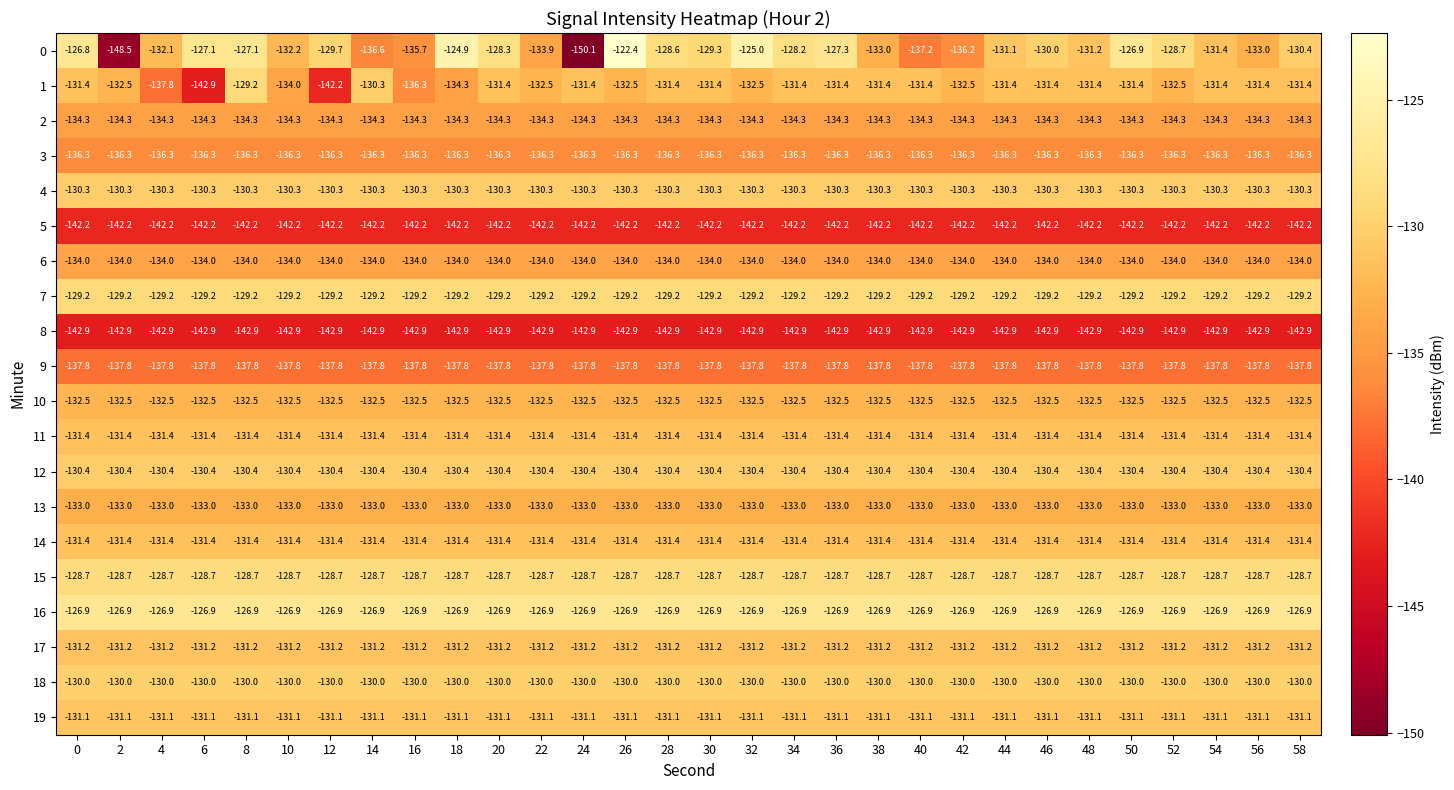

Which series has the largest total across all categories?

16